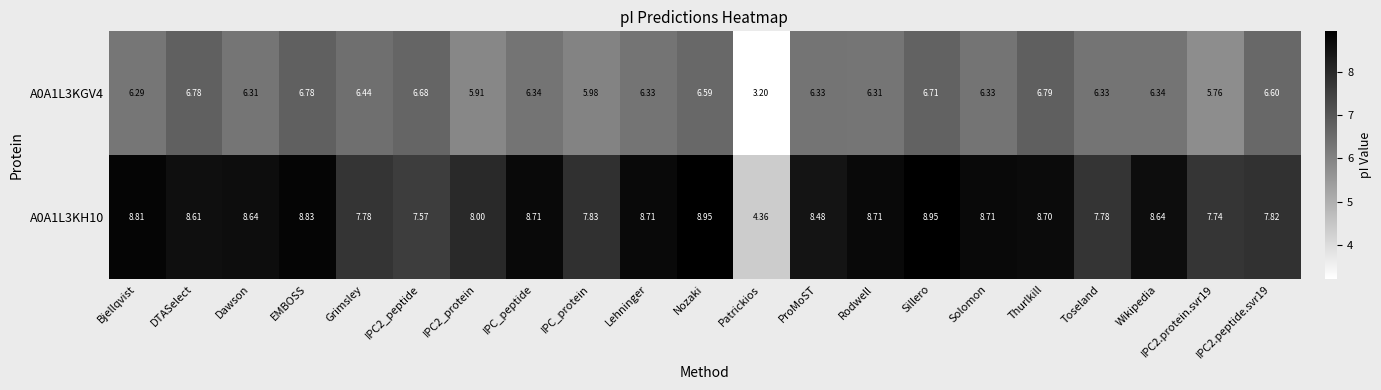

Is the value of A0A1L3KGV4 at IPC_protein greater than the value of A0A1L3KH10 at IPC_protein?

No